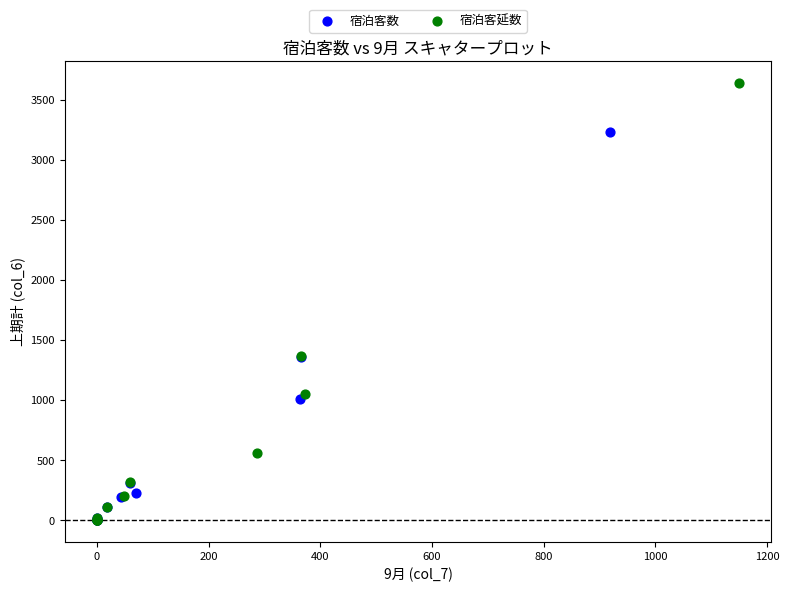

Which series reaches the maximum Y coordinate?

宿泊客延数